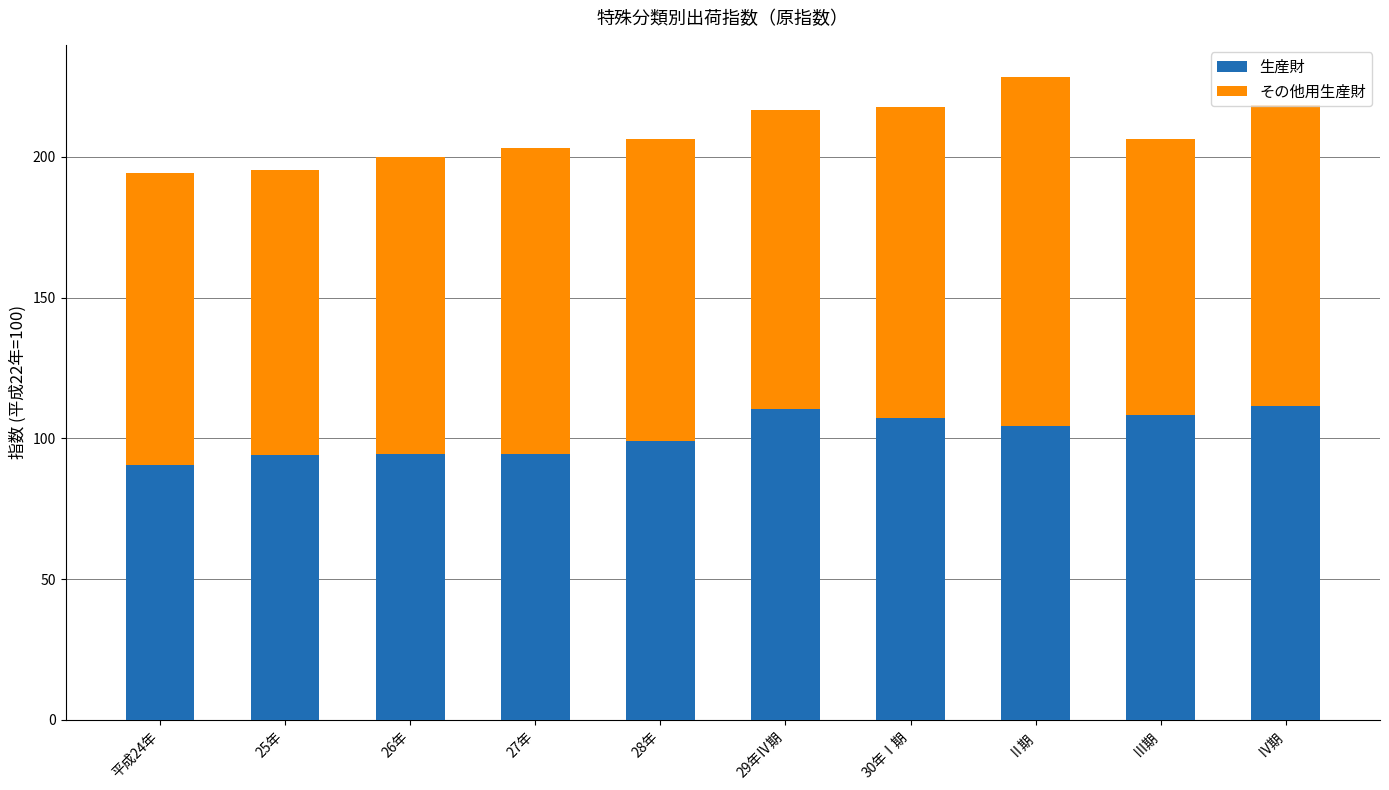

At which category is the sum across all series the highest?

Ⅱ期